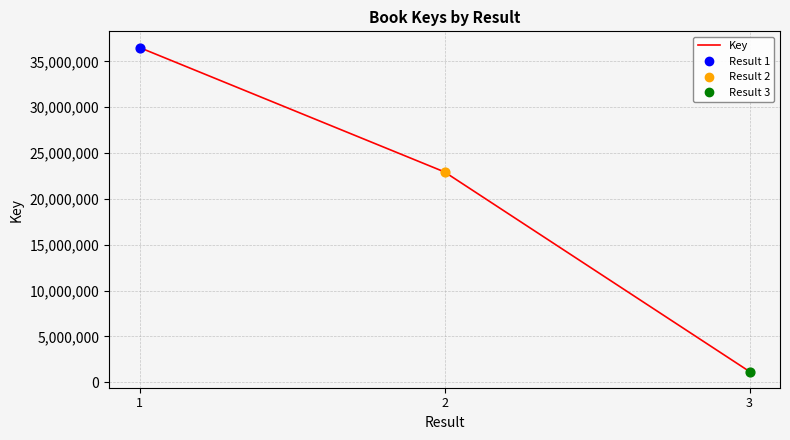

Which has a higher value, 1 or 3?

1